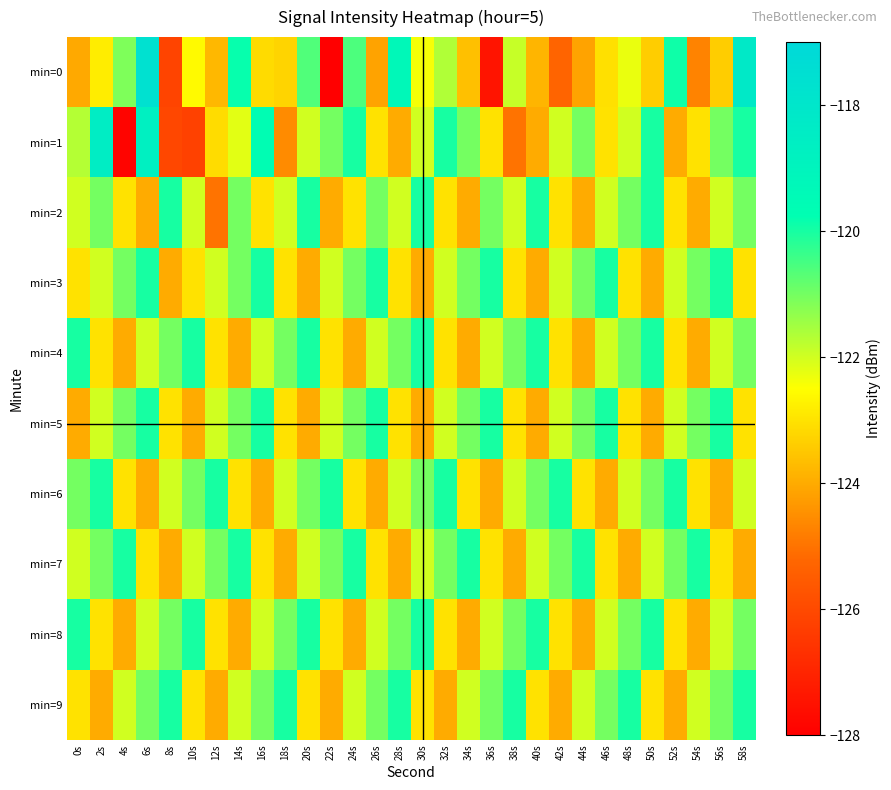

Which category has the lowest value across all series?

22s